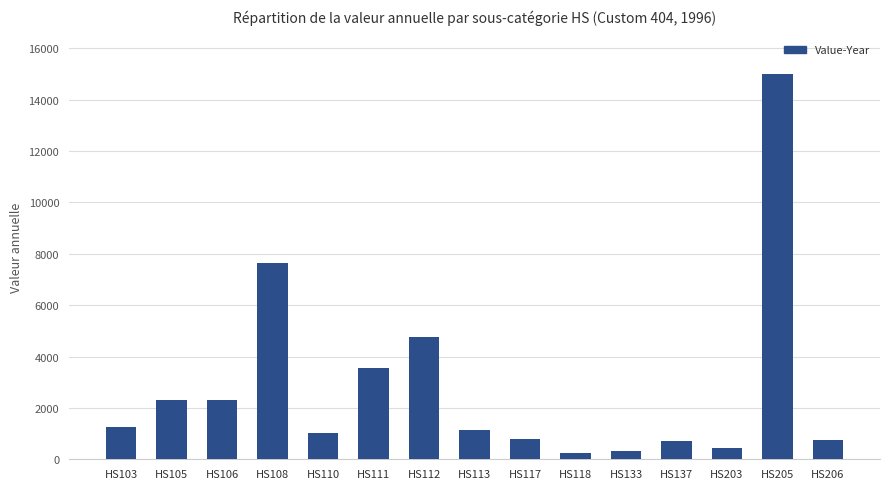

The chart shows a value of 800 at HS117. True or false?

True